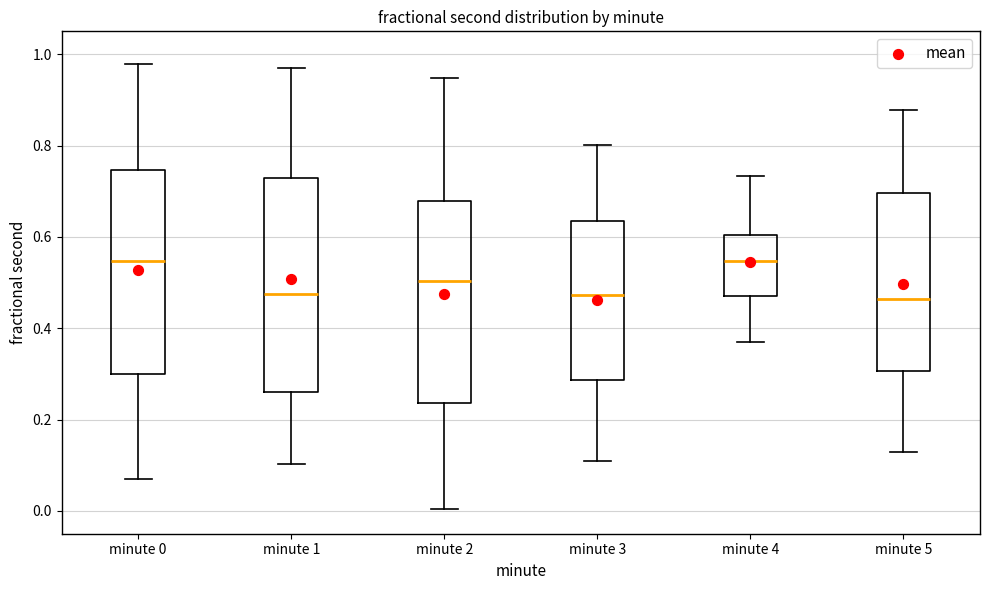

Reading left to right, transcribe this box plot: for each box, give where its median line is, the range the box spans, and where its two whiskers end, as read against the y-axis. The values are not printed on the chart, so give them approximately, as read against the axis.

minute 0: median 0.54, box 0.30 to 0.74, whiskers 0.08 to 0.98
minute 1: median 0.48, box 0.26 to 0.72, whiskers 0.10 to 0.98
minute 2: median 0.50, box 0.24 to 0.68, whiskers 0.00 to 0.94
minute 3: median 0.48, box 0.28 to 0.64, whiskers 0.10 to 0.80
minute 4: median 0.54, box 0.48 to 0.60, whiskers 0.38 to 0.74
minute 5: median 0.46, box 0.30 to 0.70, whiskers 0.12 to 0.88